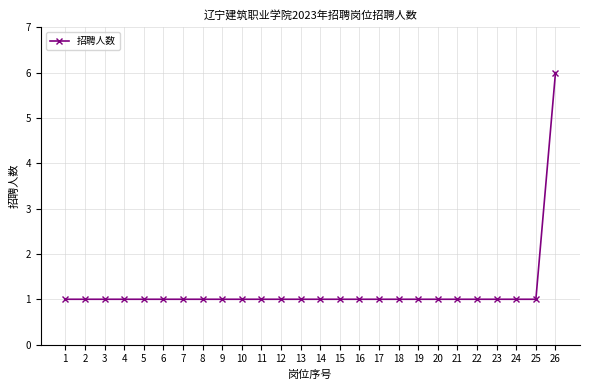

Count the values in the range 1 to 2.

25